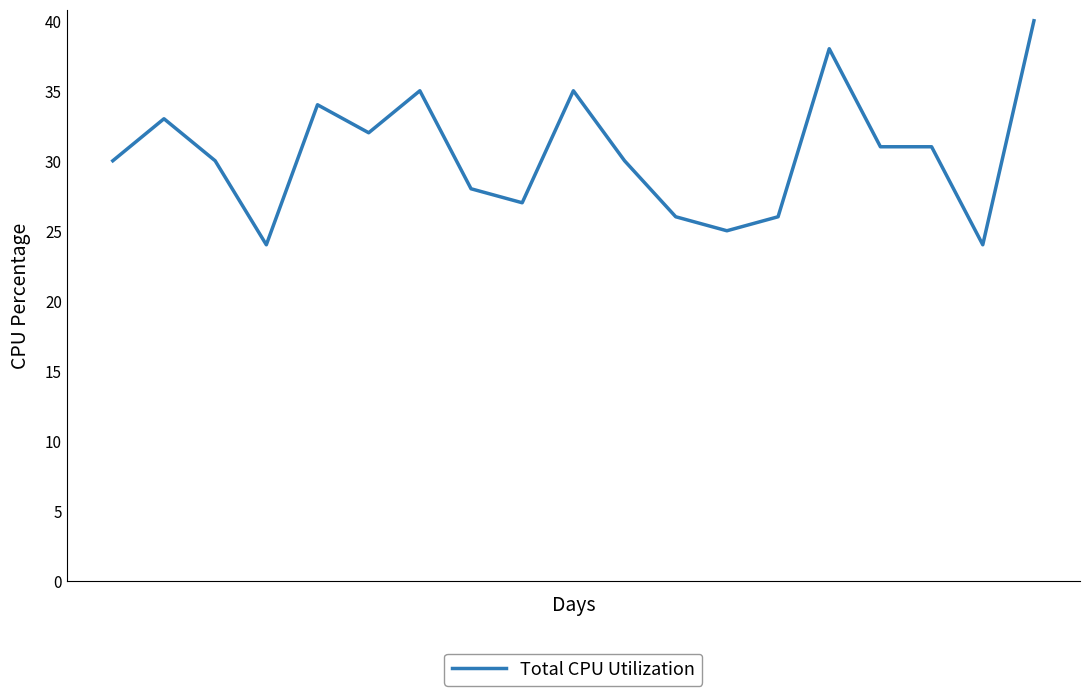

What is the difference between the maximum and minimum values?

16